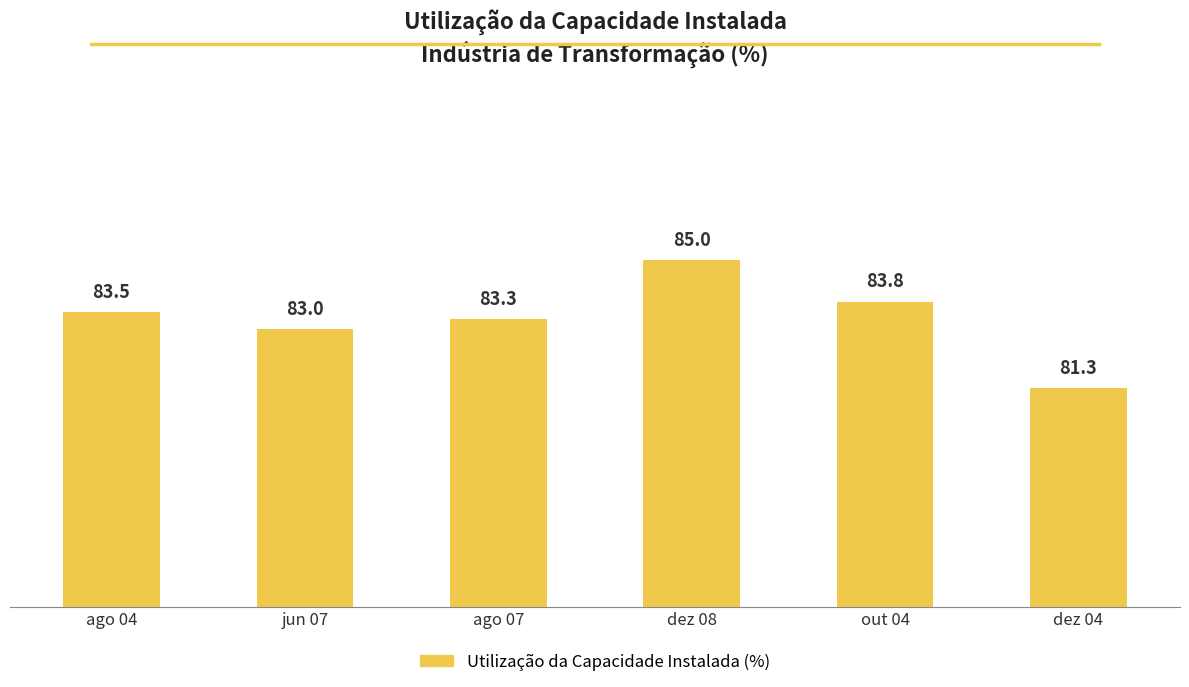

What is the greatest value displayed?

85.0